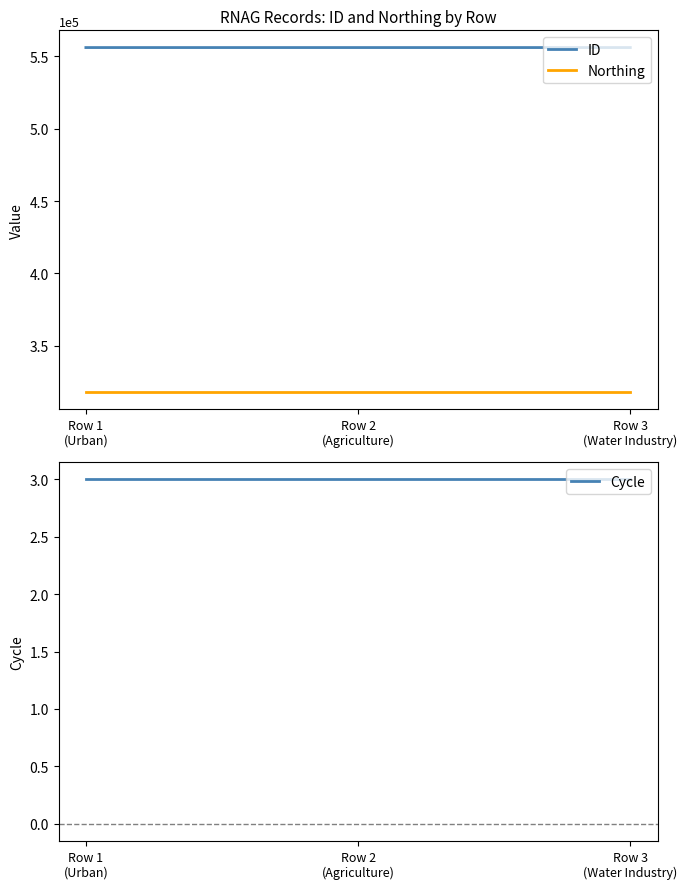

Reading left to right, extract all data points from this chart.

ID: 556173	556172	556171
Northing: 318022	318022	318022
Cycle: 3	3	3